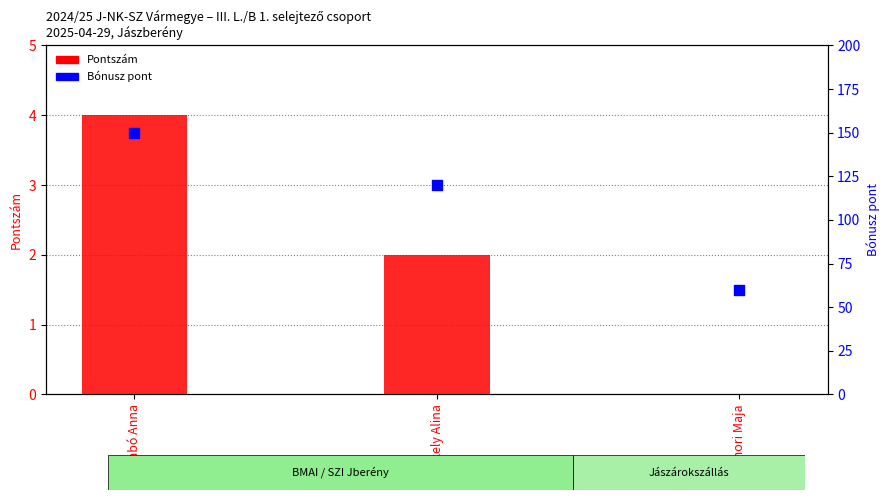

Which series reaches the minimum Y coordinate?

Pontszám